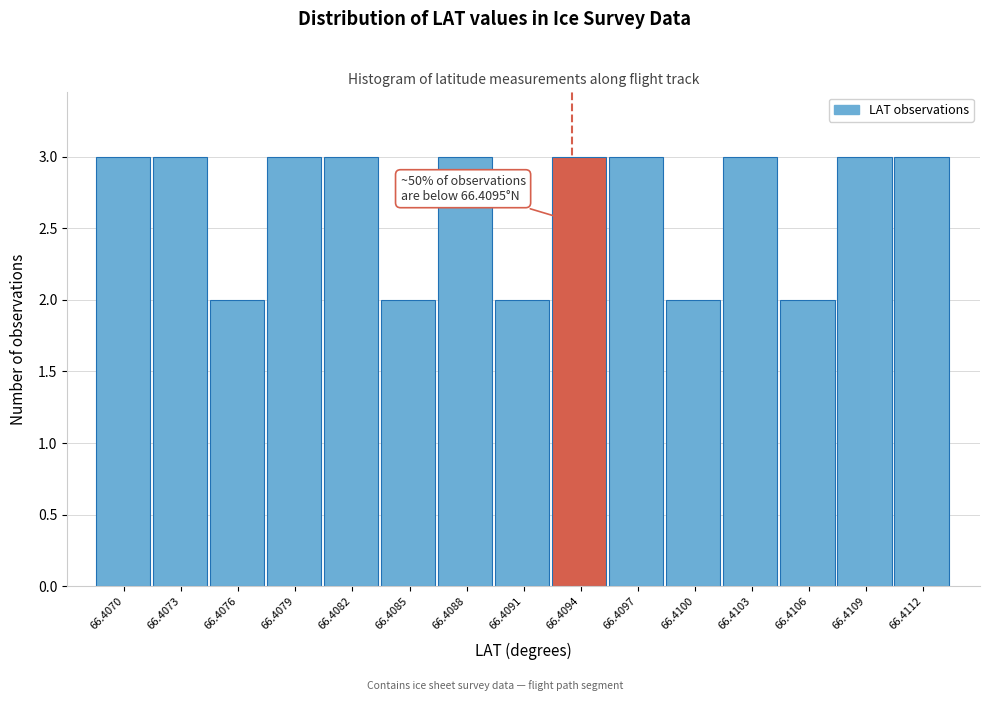

Reading right to left, extract all data points from this chart.

3	3	2	3	2	3	3	2	3	2	3	3	2	3	3